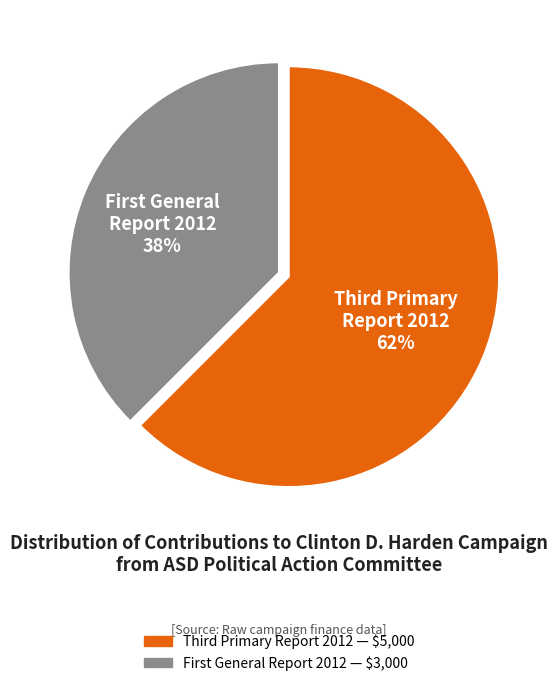

Which slice is the largest?

Third Primary Report 2012